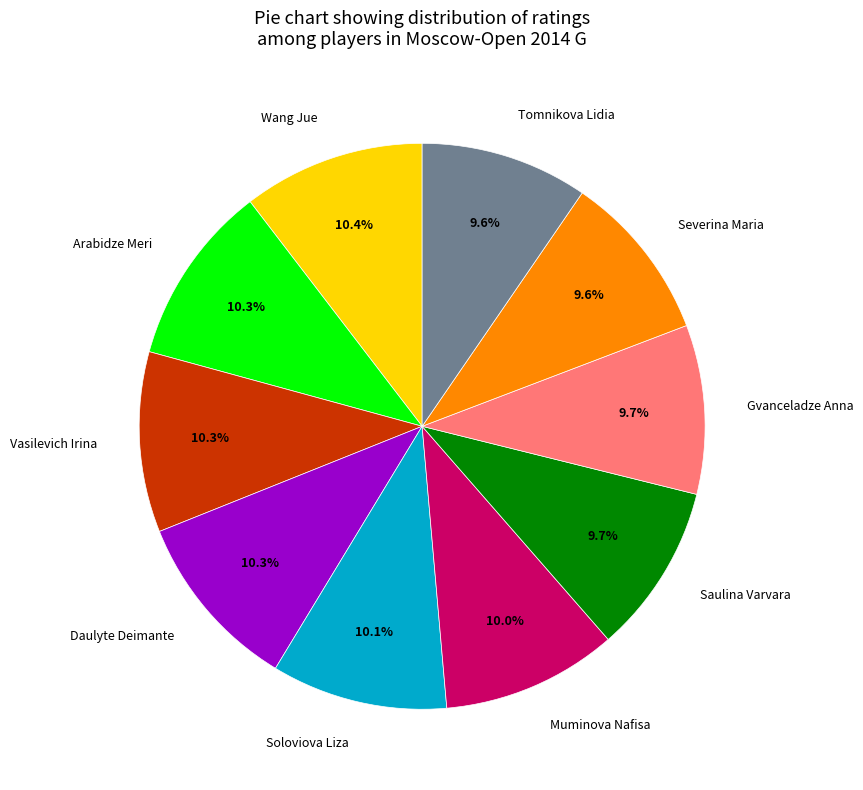

How many segments does this pie chart have?

10